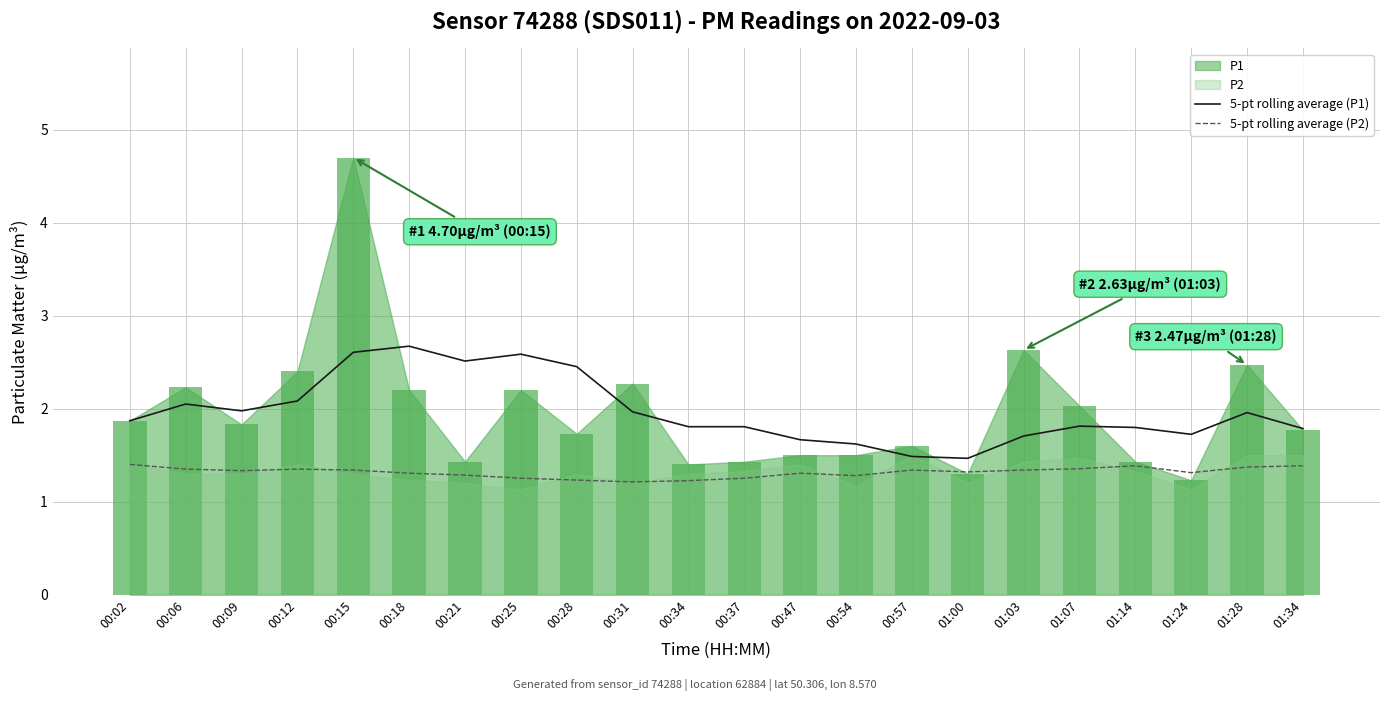

Is the value of 5-pt rolling average (P2) at 01:03 greater than the value of 5-pt rolling average (P1) at 00:09?

No